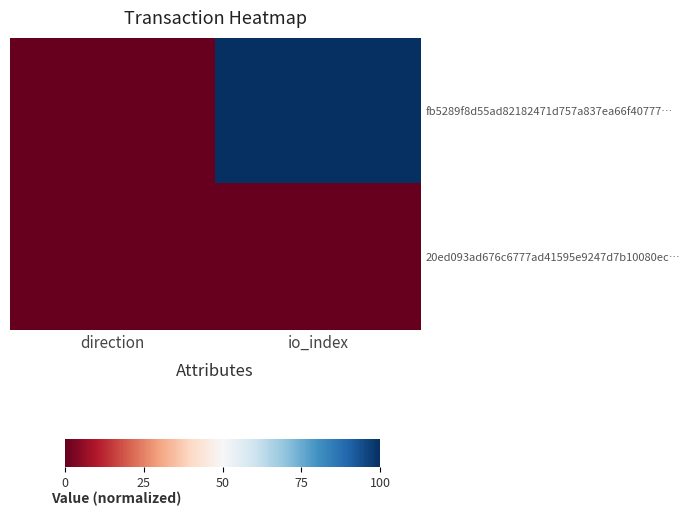

What is the total value across all series at direction?

0.2